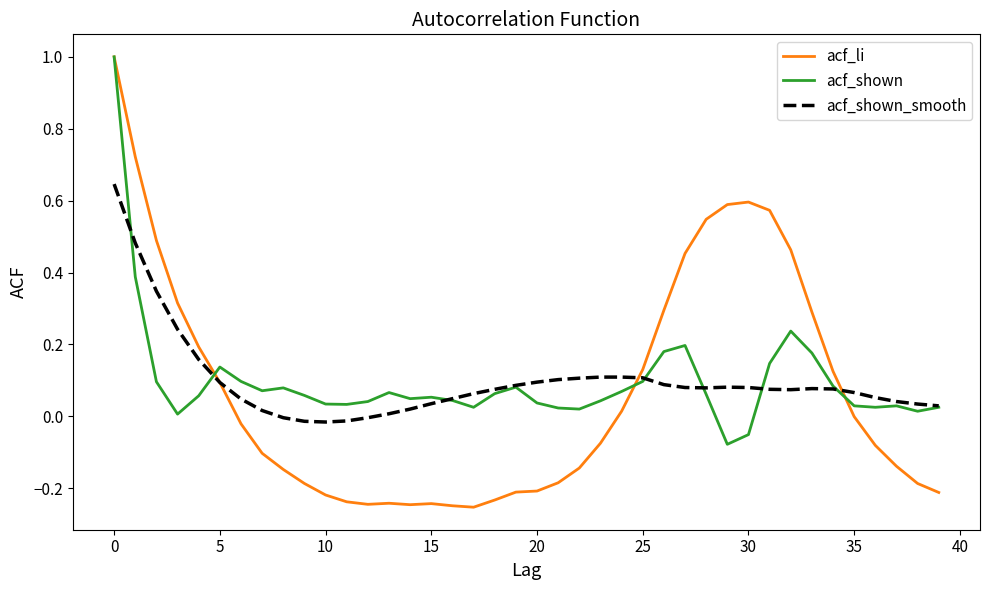

Which series has the largest range (max minus min)?

acf_li